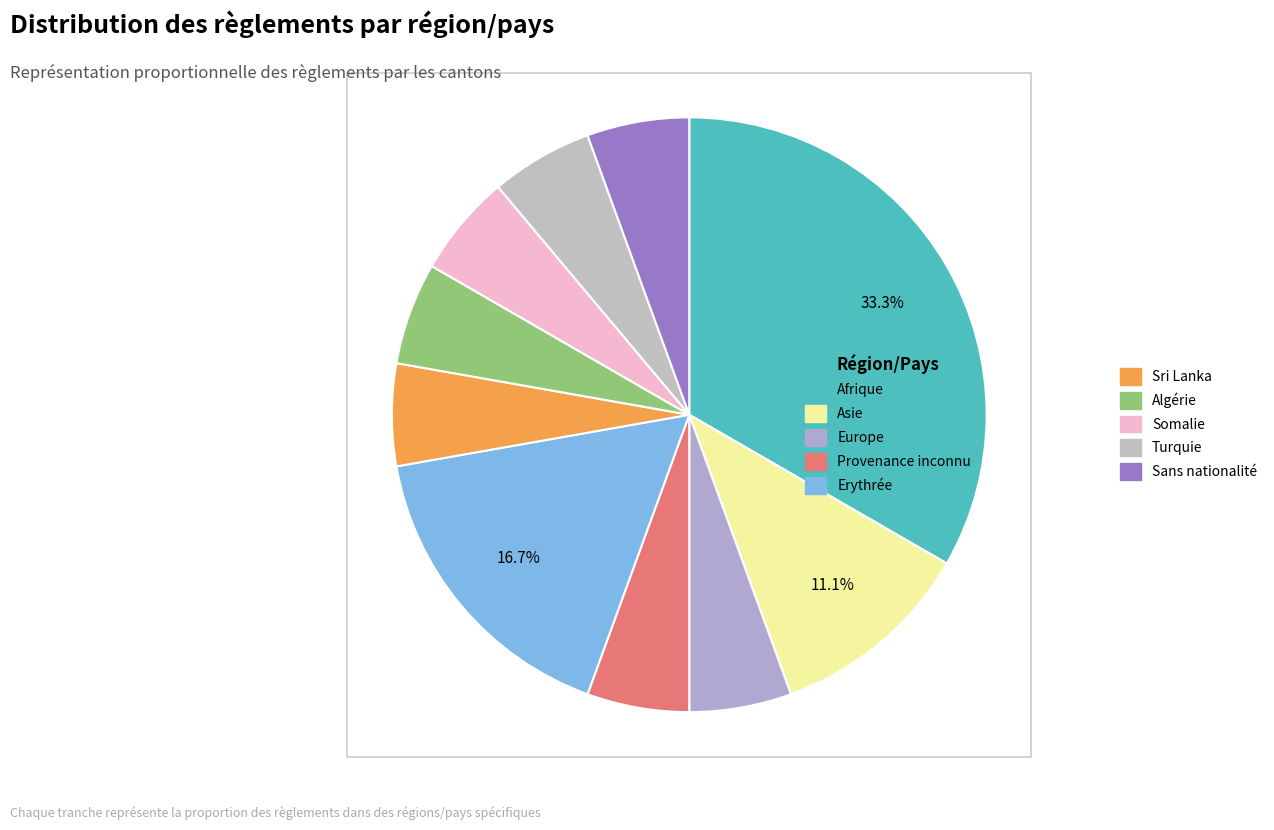

Count the number of slices in the pie.

10